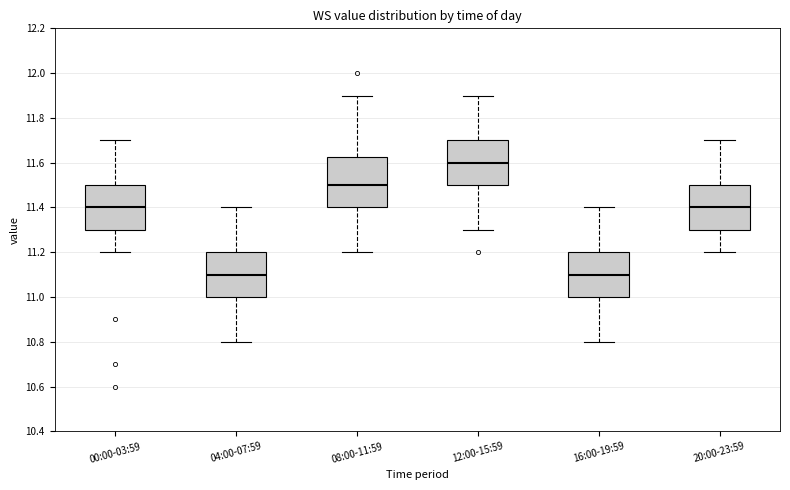

Reading left to right, read every box against the y-axis: the position of its median line, the range the box covers, and the ends of its whiskers. The values are not printed on the chart, so give them approximately, as read against the axis.

00:00-03:59: median 11.40, box 11.30 to 11.50, whiskers 11.20 to 11.70
04:00-07:59: median 11.10, box 11.00 to 11.20, whiskers 10.80 to 11.40
08:00-11:59: median 11.50, box 11.40 to 11.62, whiskers 11.20 to 11.90
12:00-15:59: median 11.60, box 11.50 to 11.70, whiskers 11.30 to 11.90
16:00-19:59: median 11.10, box 11.00 to 11.20, whiskers 10.80 to 11.40
20:00-23:59: median 11.40, box 11.30 to 11.50, whiskers 11.20 to 11.70